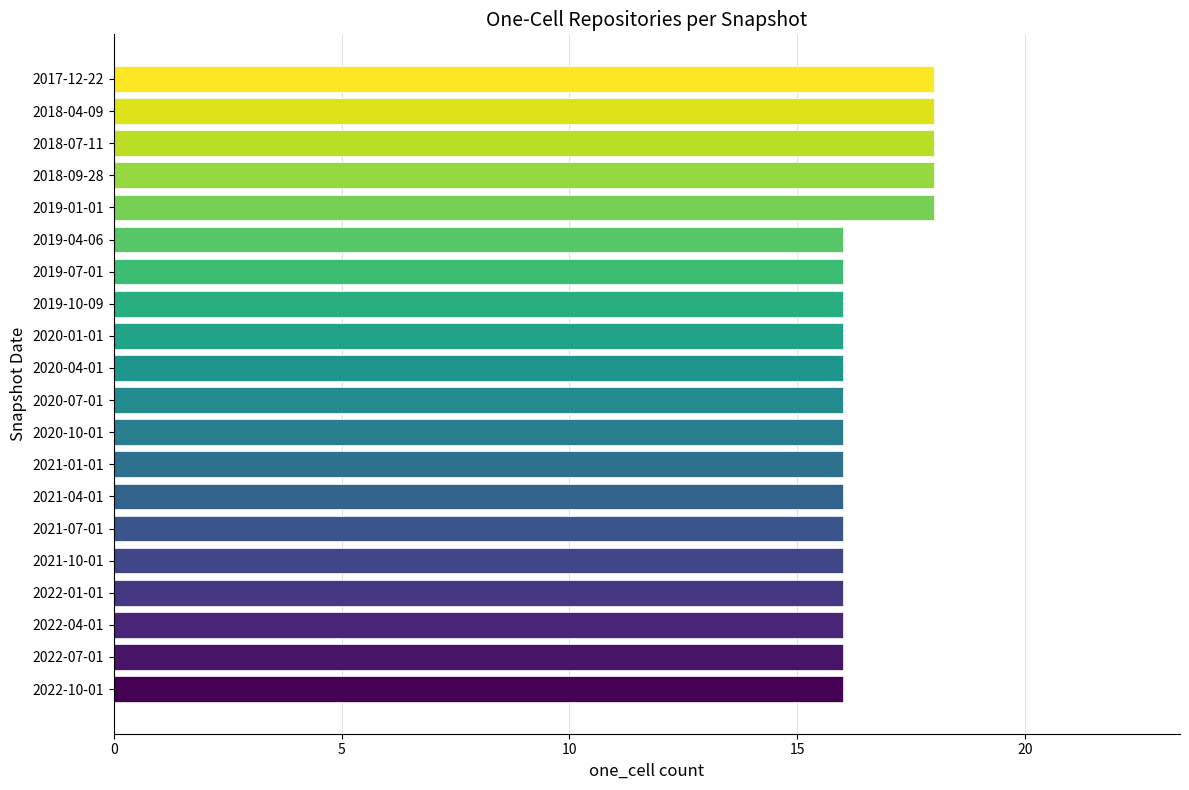

Reading top to bottom, transcribe all the data shown in this chart.

18	18	18	18	18	16	16	16	16	16	16	16	16	16	16	16	16	16	16	16